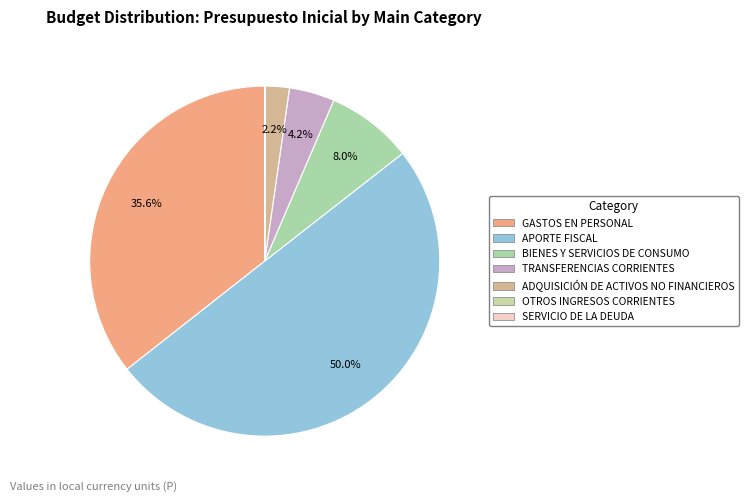

Is the sum of GASTOS EN PERSONAL and ADQUISICIÓN DE ACTIVOS NO FINANCIEROS greater than half?

No